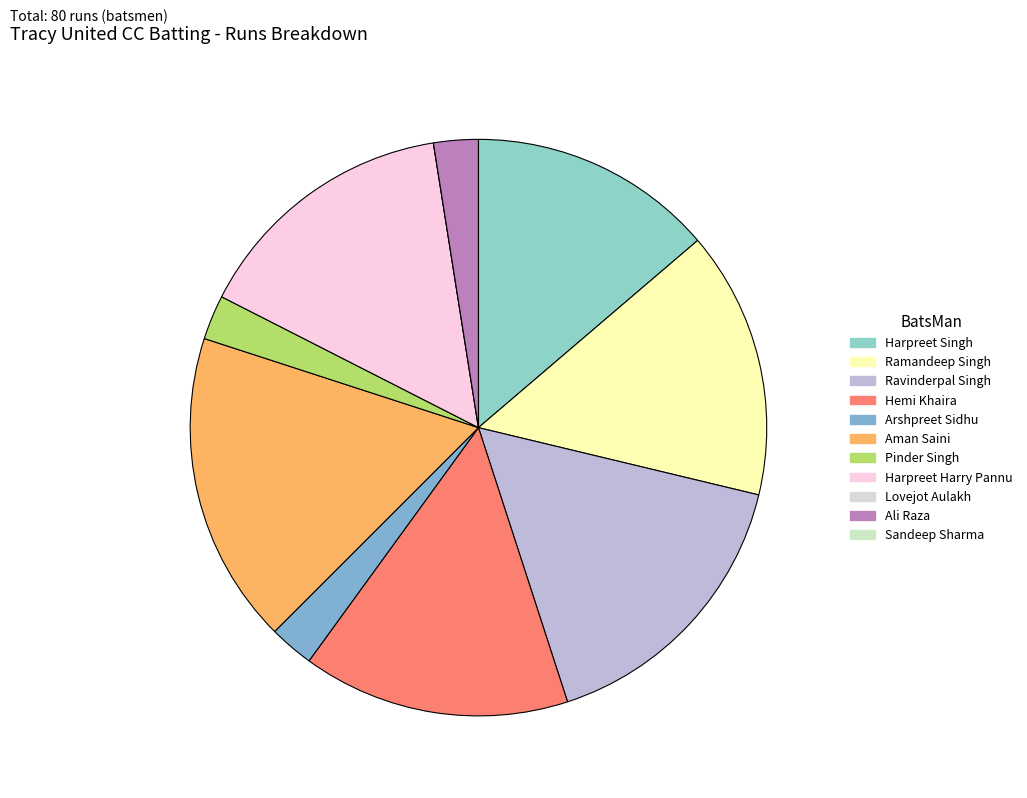

Count the number of slices in the pie.

11